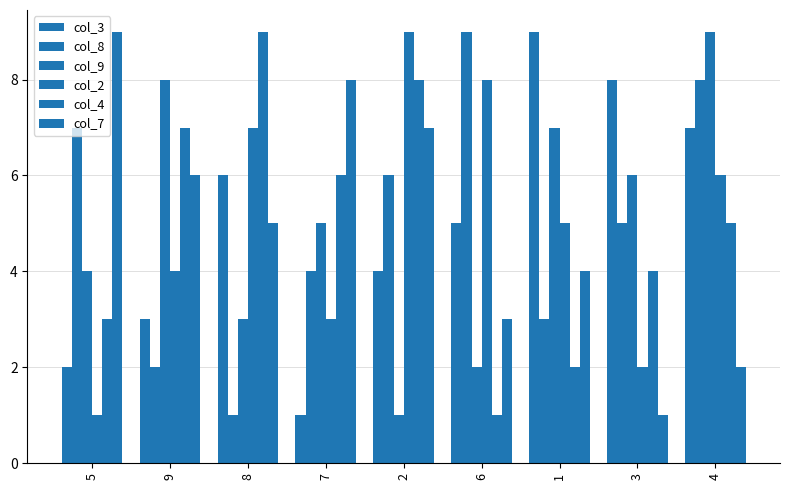

How many values in the col_7 series are below 5?

4